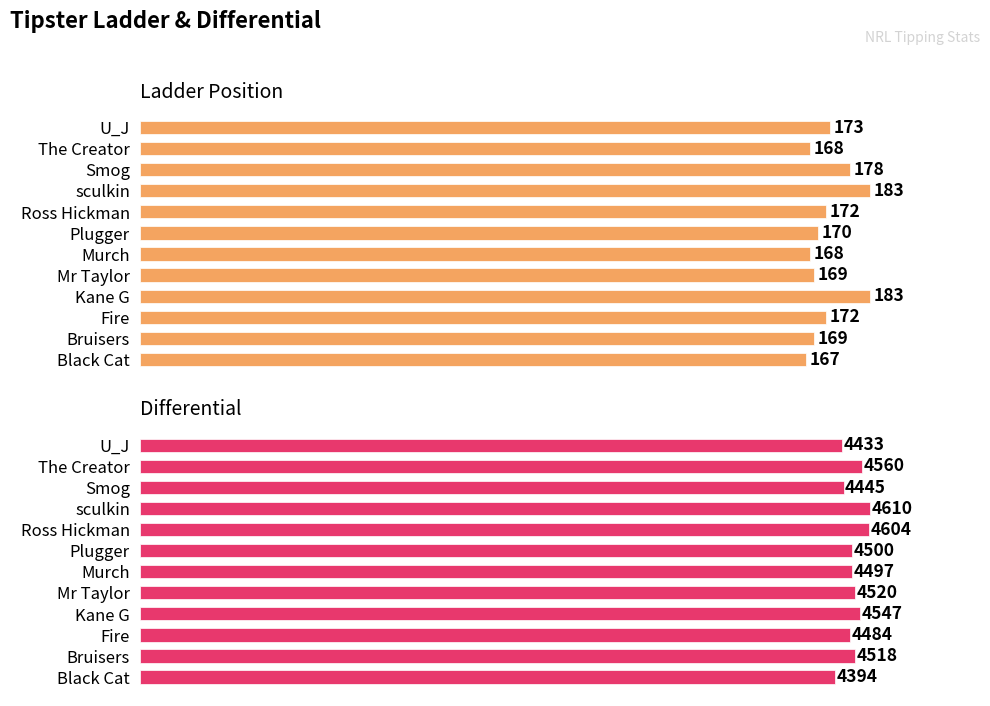

Which series has the largest total across all categories?

Differential